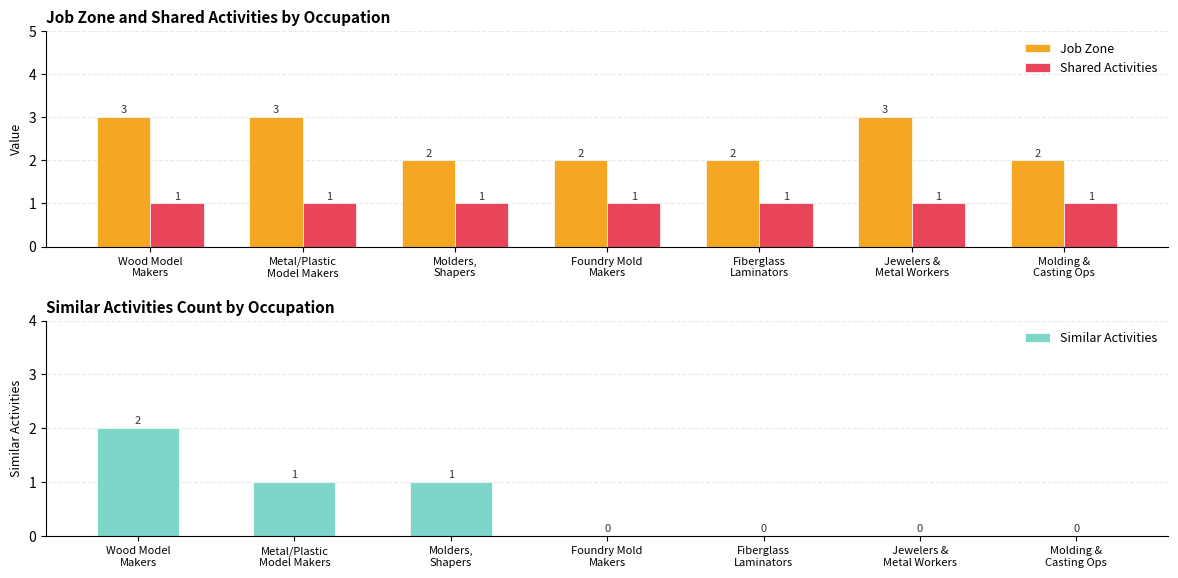

Which series has the largest range (max minus min)?

Similar Activities